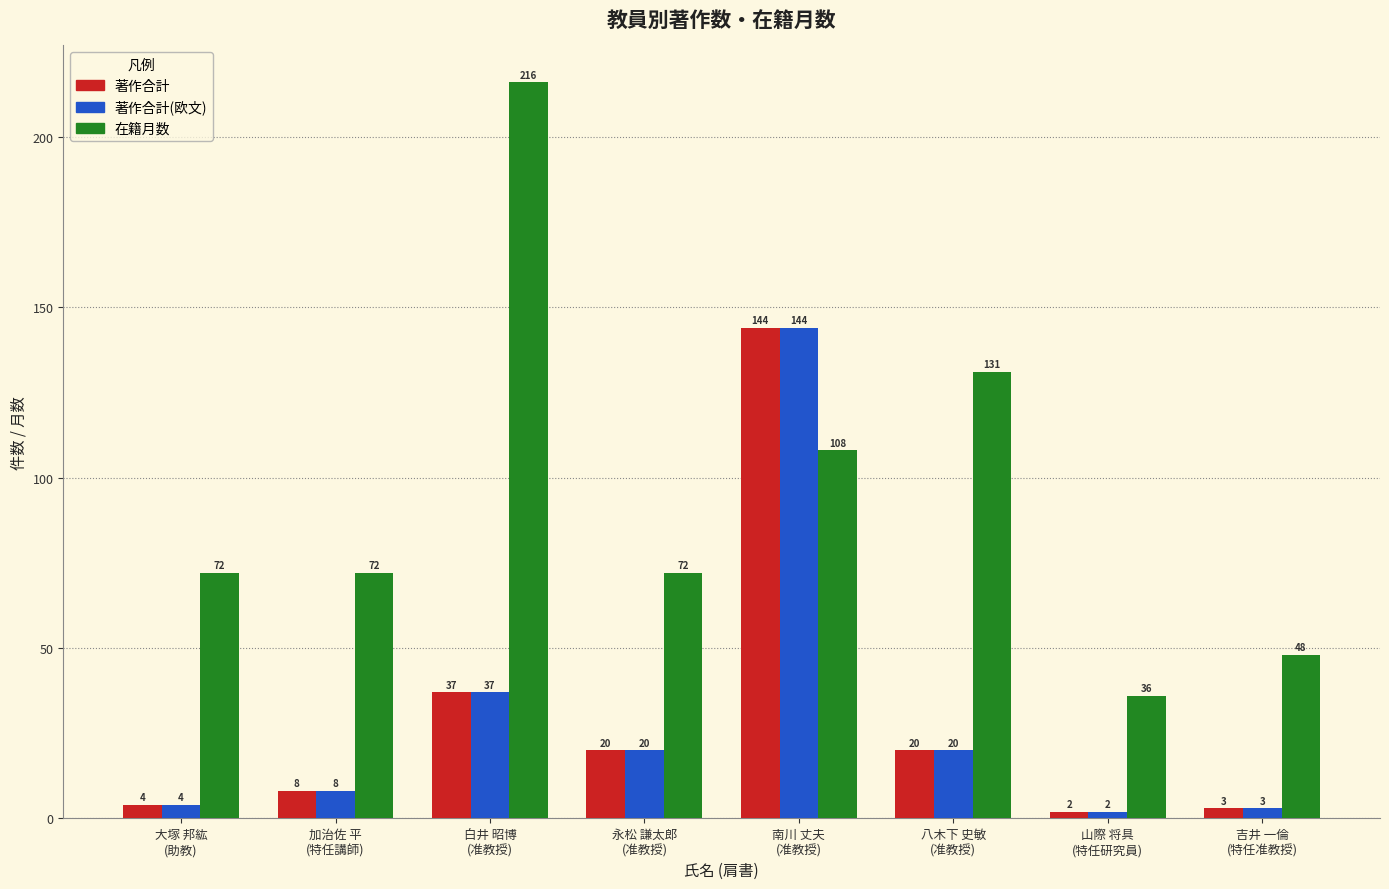

How many data points does each series have?

8